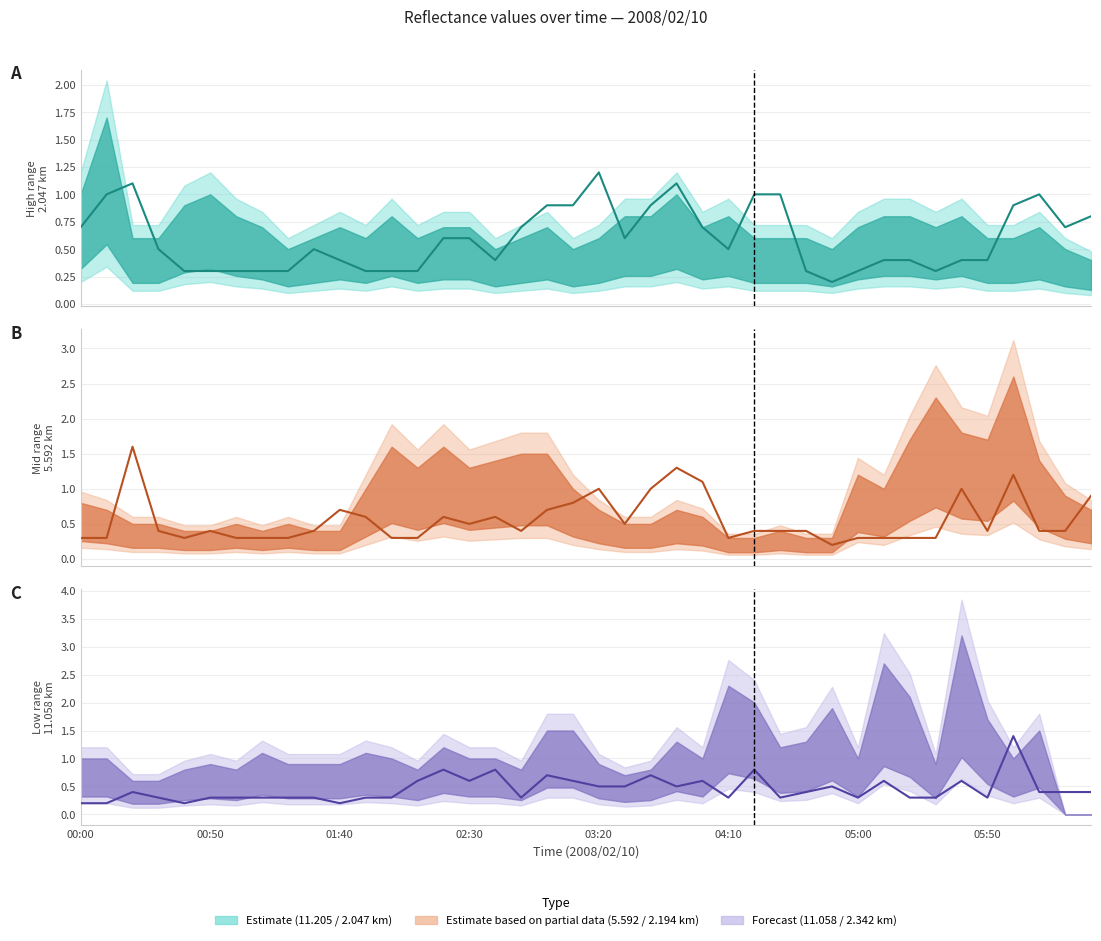

At which label does Value (2.342) reach its minimum?

00:00